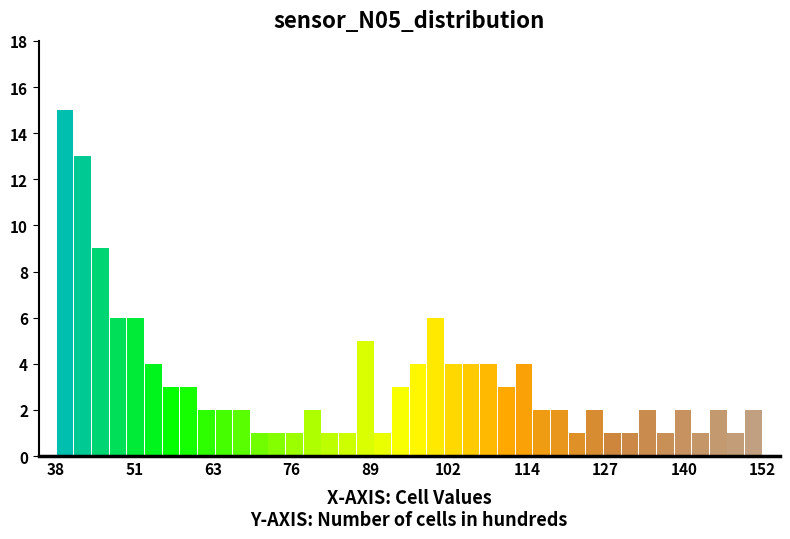

Read against the x-axis, roughly where is the centre of the tallest bar?

40